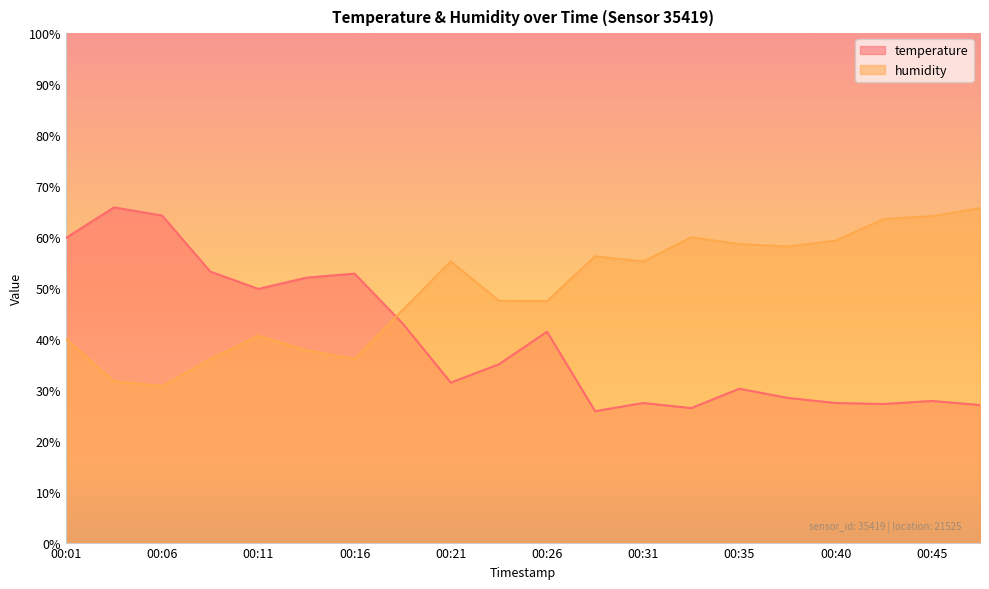

Rank the series by their maximum value, from highest to lowest.

temperature, humidity